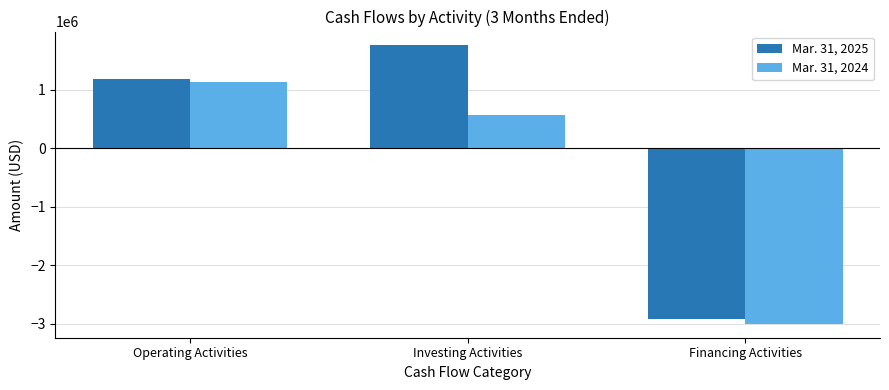

What value does the Mar. 31, 2025 series have at Investing Activities, to the nearest 100?

1758000